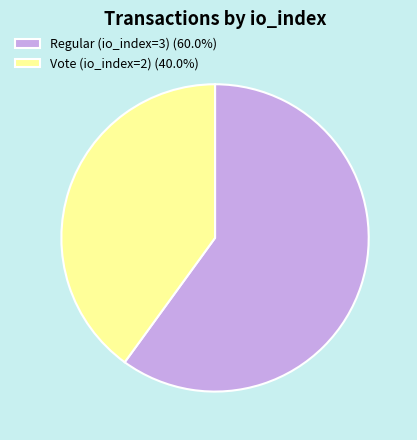

How many slices are in this pie chart?

2